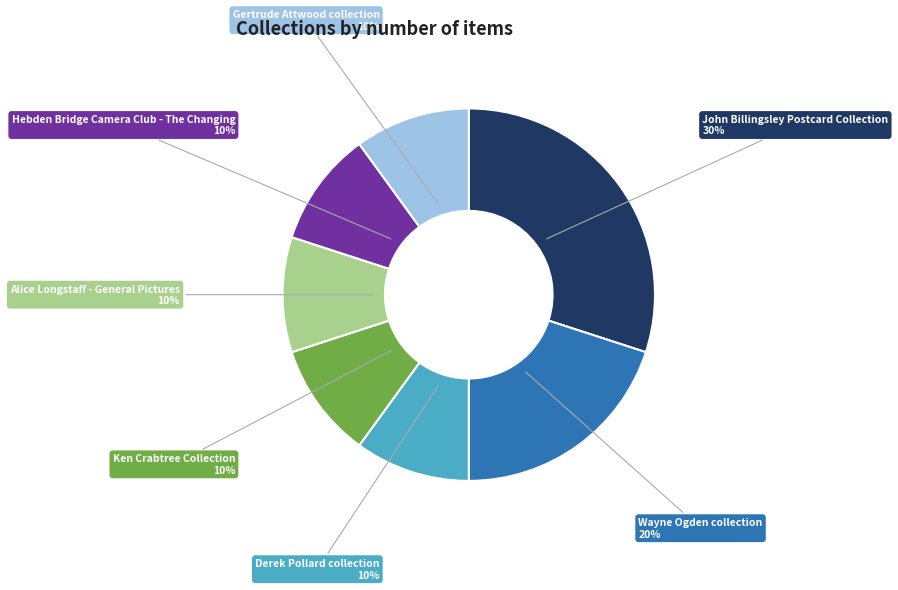

To the nearest percent, what is the average slice percentage?

14%